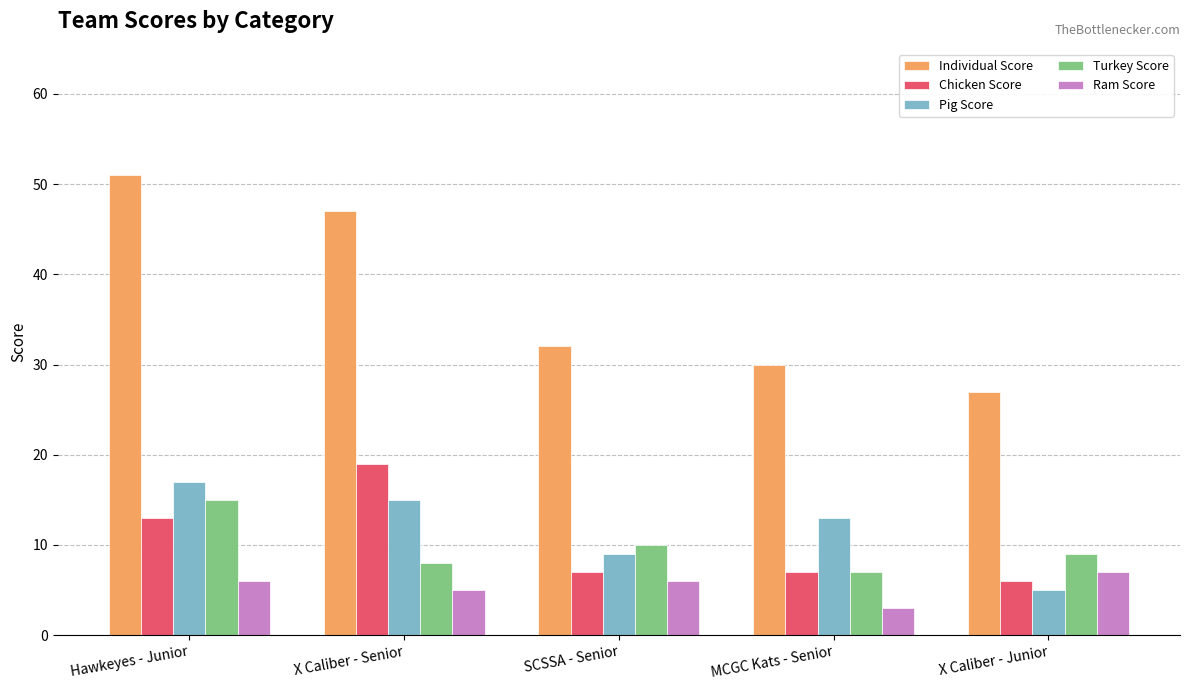

How many data points in Individual Score are less than 32?

2